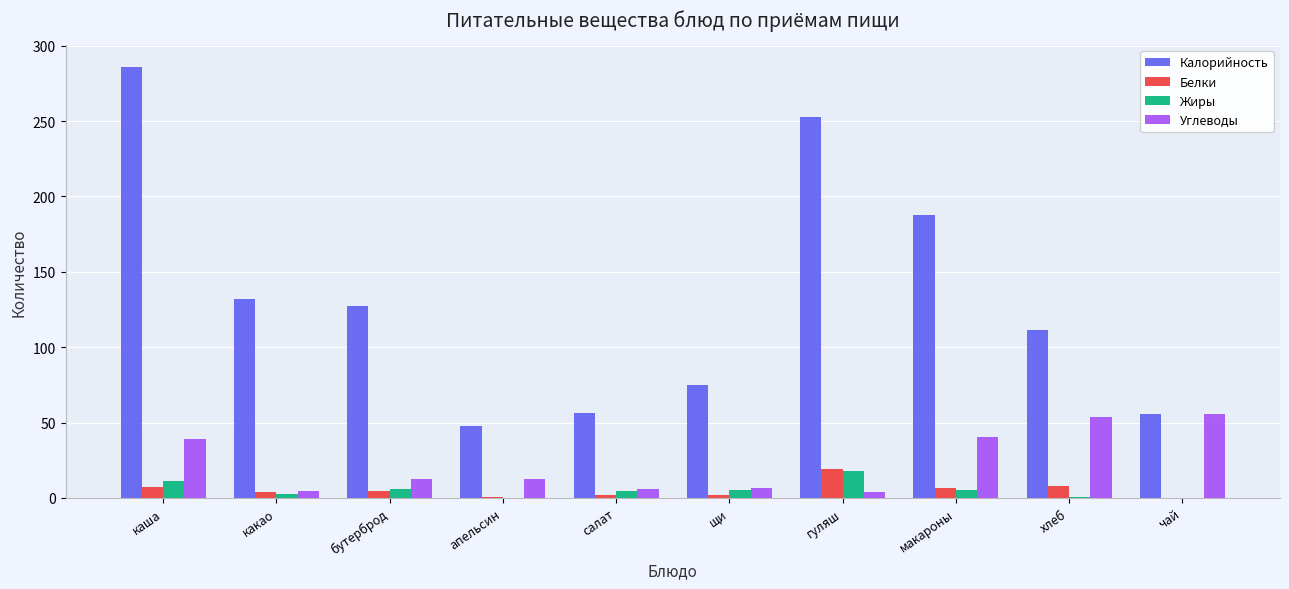

What is the maximum value shown in the chart?

286.0